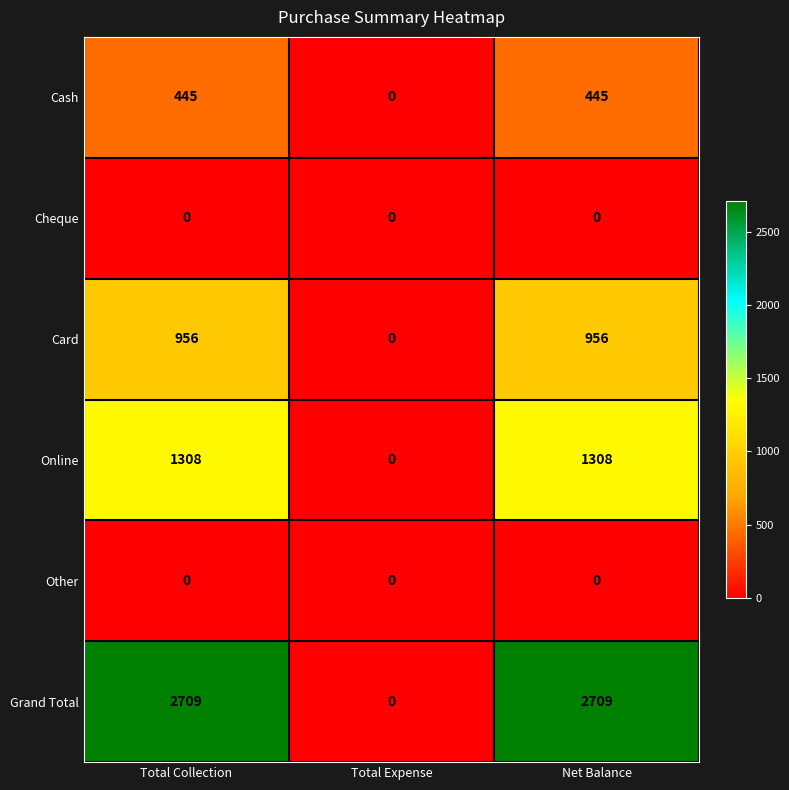

Which series has the largest total across all categories?

Grand Total